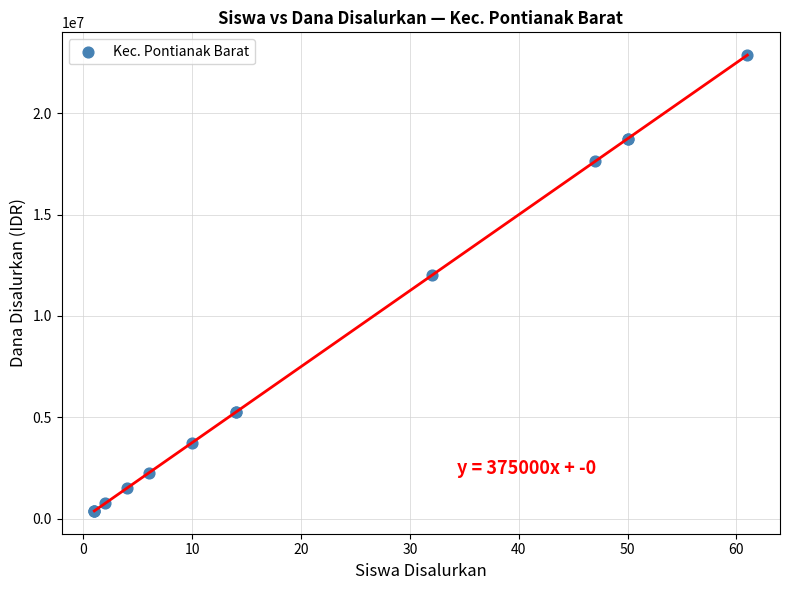

What Y value in the scatter plot is closest to 11625000?

12000000